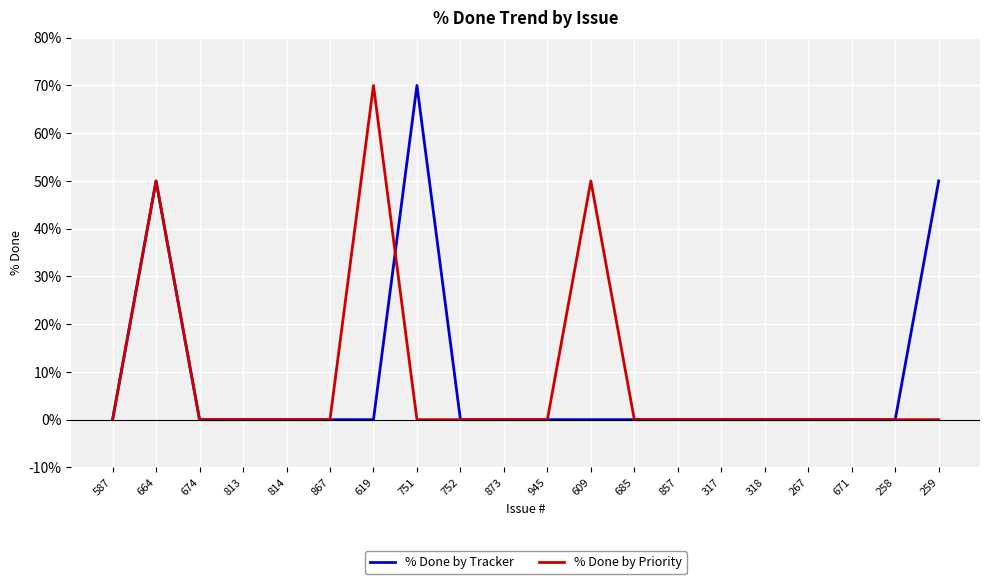

The % Done by Priority series shows 49 at 685. True or false?

False